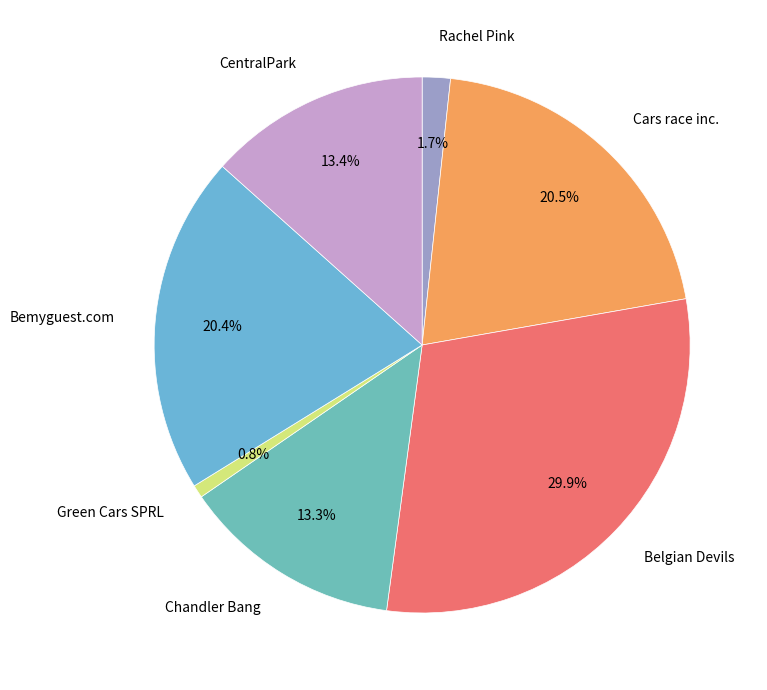

To the nearest percent, what is the average slice percentage?

14%